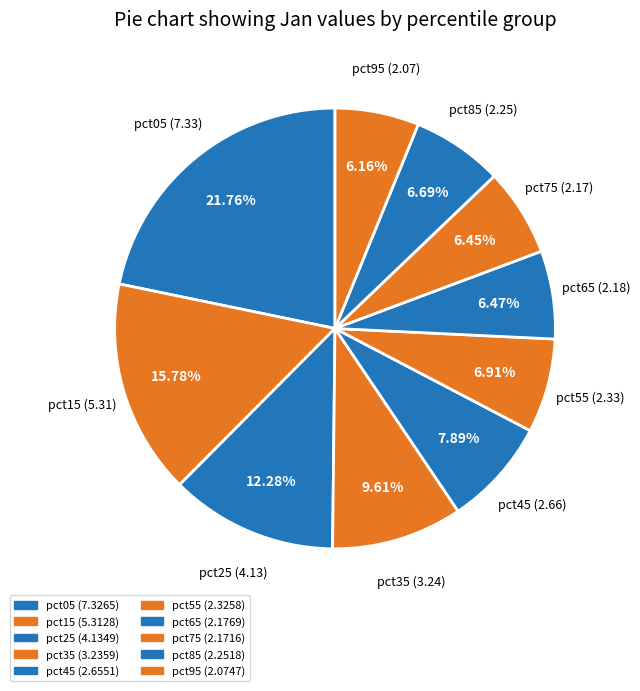

Which slice is the smallest?

pct95